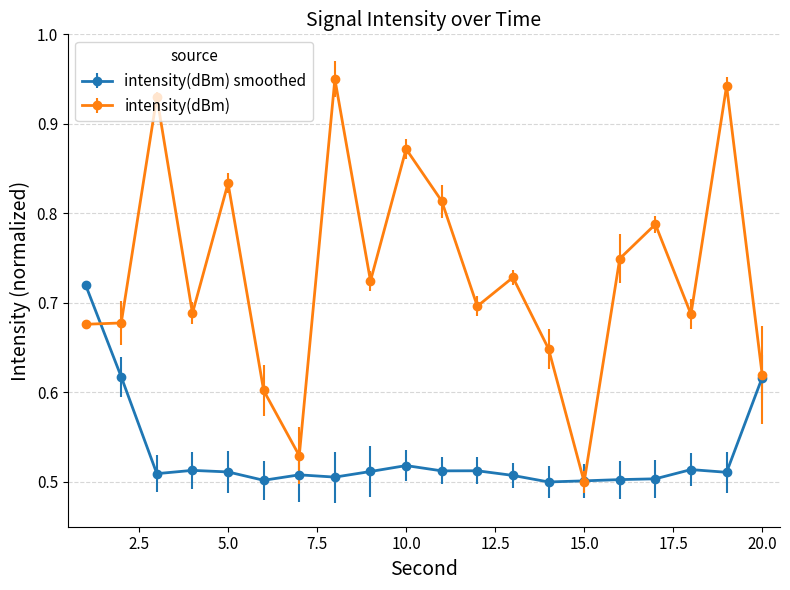

Which series has the widest spread of values?

intensity(dBm)